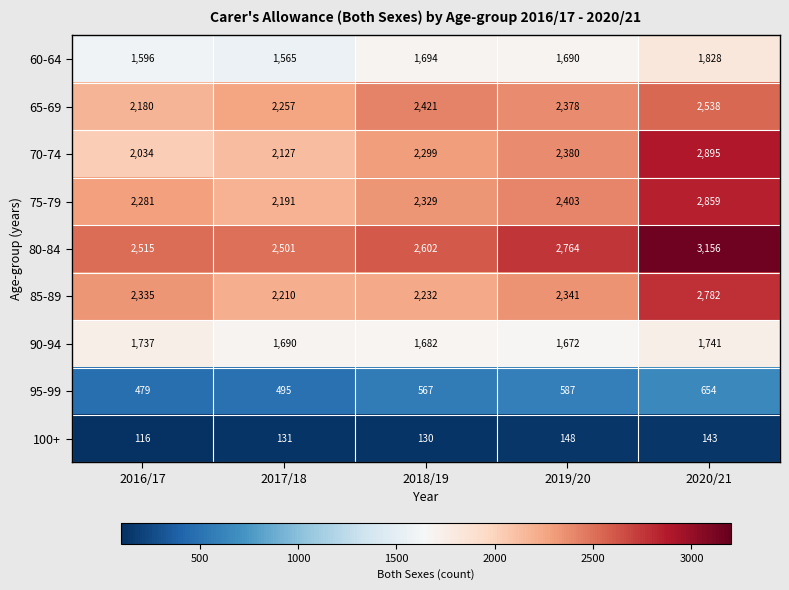

What is the spread (max minus min) of values at 2017/18?

2370